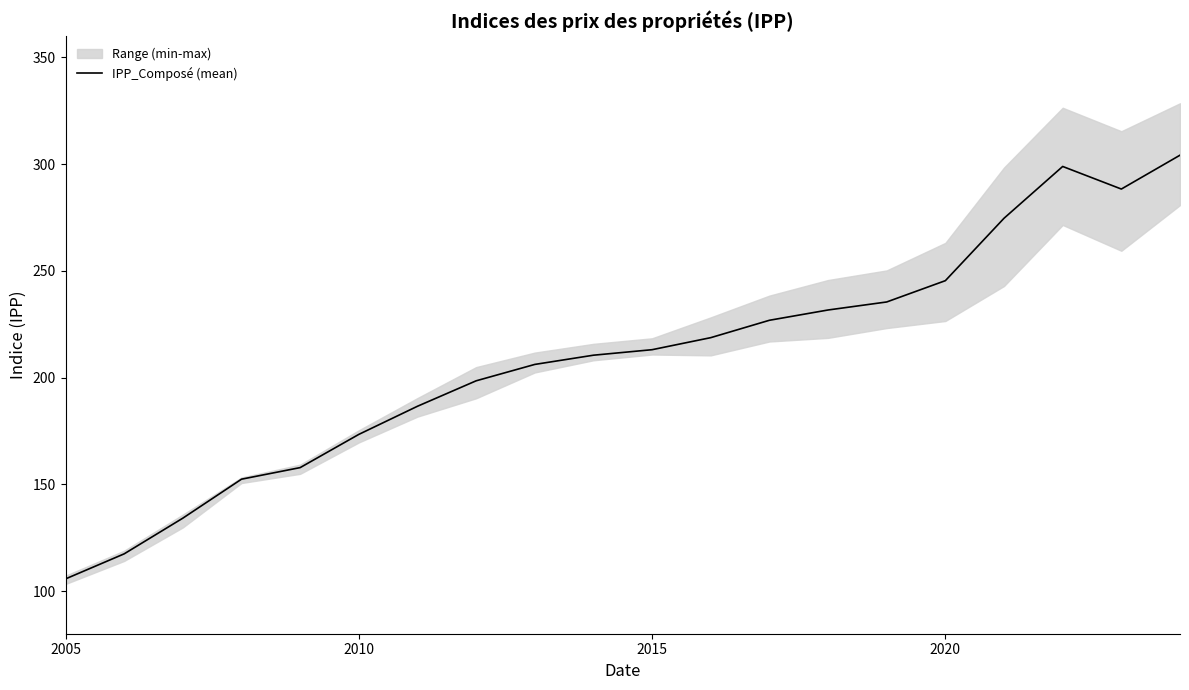

What is the highest value of the IPP_Composé (mean) series?

304.2